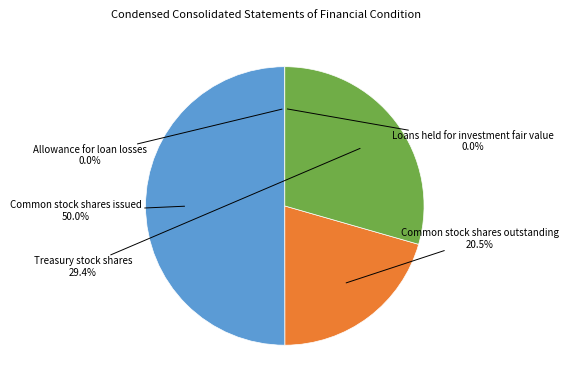

Which slice is the largest?

Common stock shares issued